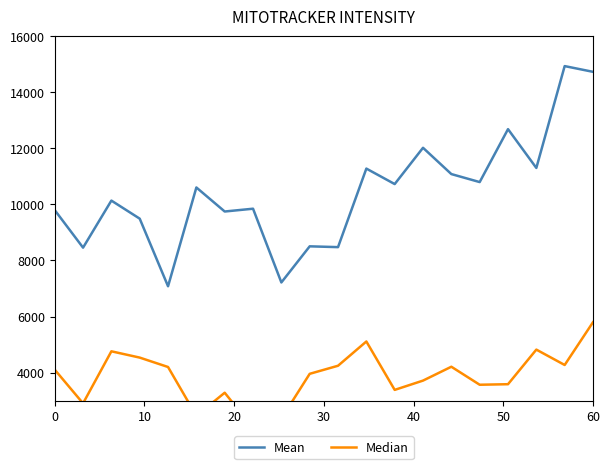

Which series has the largest total across all categories?

Mean